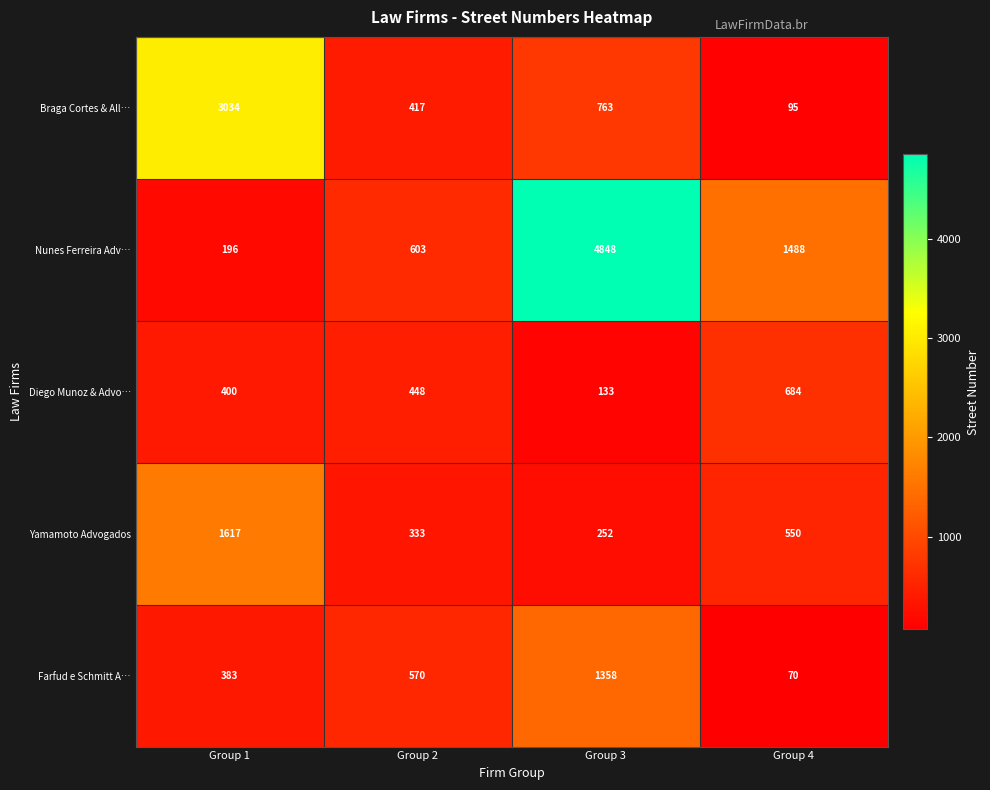

Which series has the largest total across all categories?

Nunes Ferreira Adv…